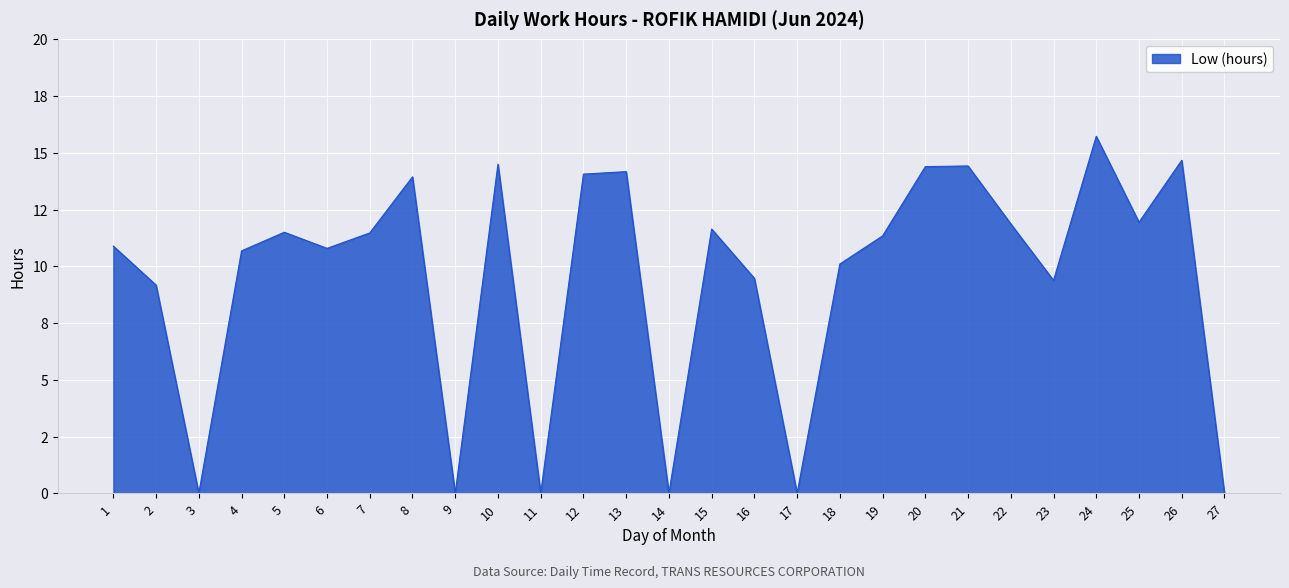

Does the chart display data point markers on the line(s)?

No